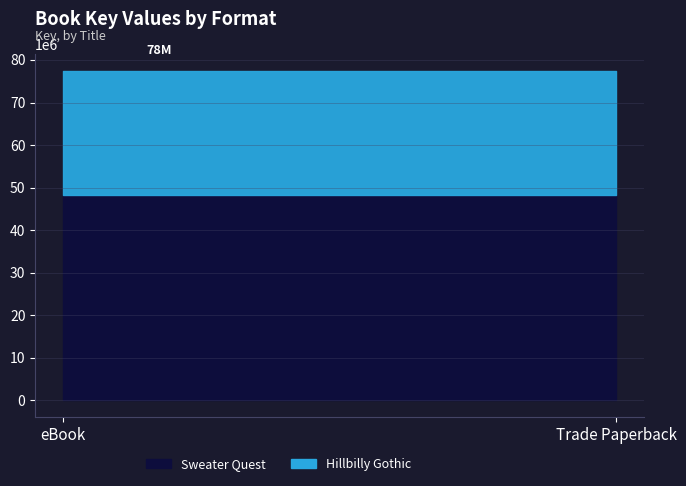

What is the maximum value for Hillbilly Gothic?

29342469